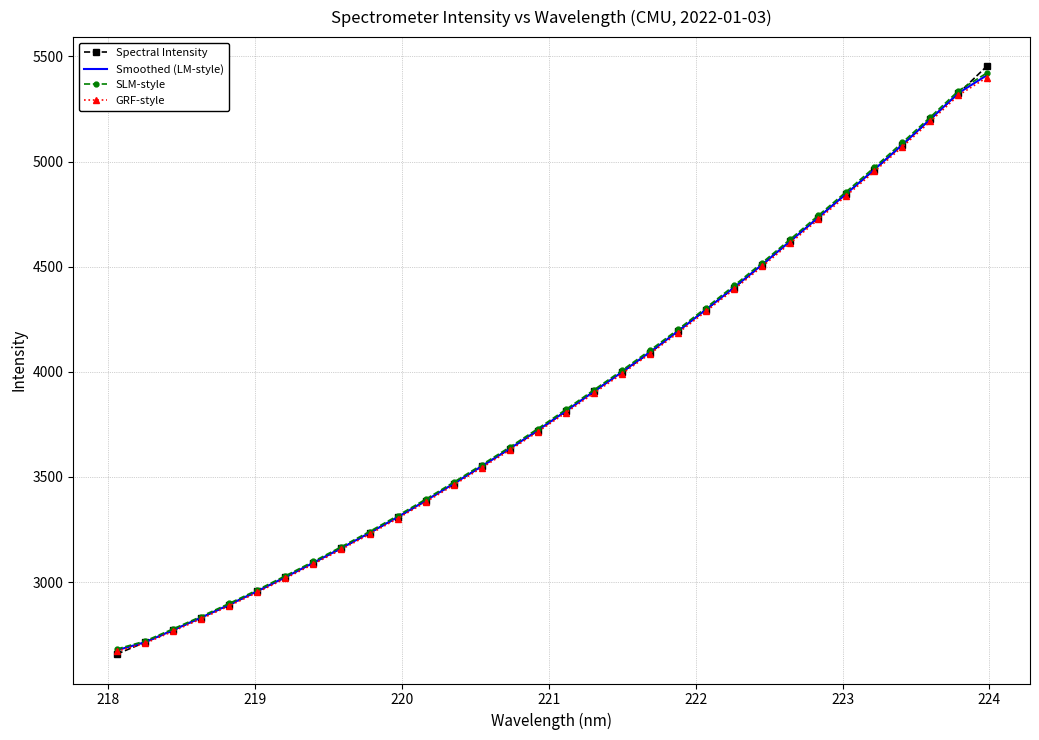

What is the maximum value shown in the chart?

5451.9